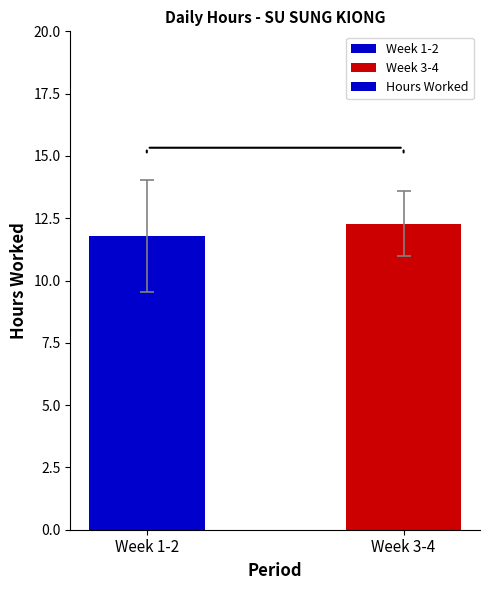

True or false: the data shows 3.6 at Week 3-4.

False